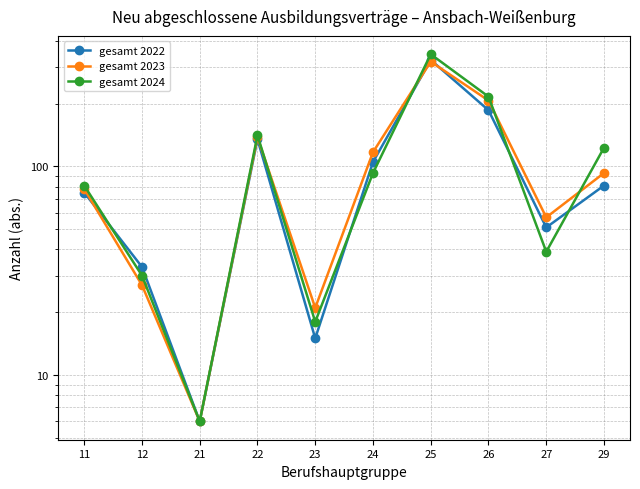

Reading left to right, transcribe all the data shown in this chart.

gesamt 2022: 75	33	6	135	15	105	324	186	51	81
gesamt 2023: 78	27	6	138	21	117	318	207	57	93
gesamt 2024: 81	30	6	141	18	93	345	216	39	123